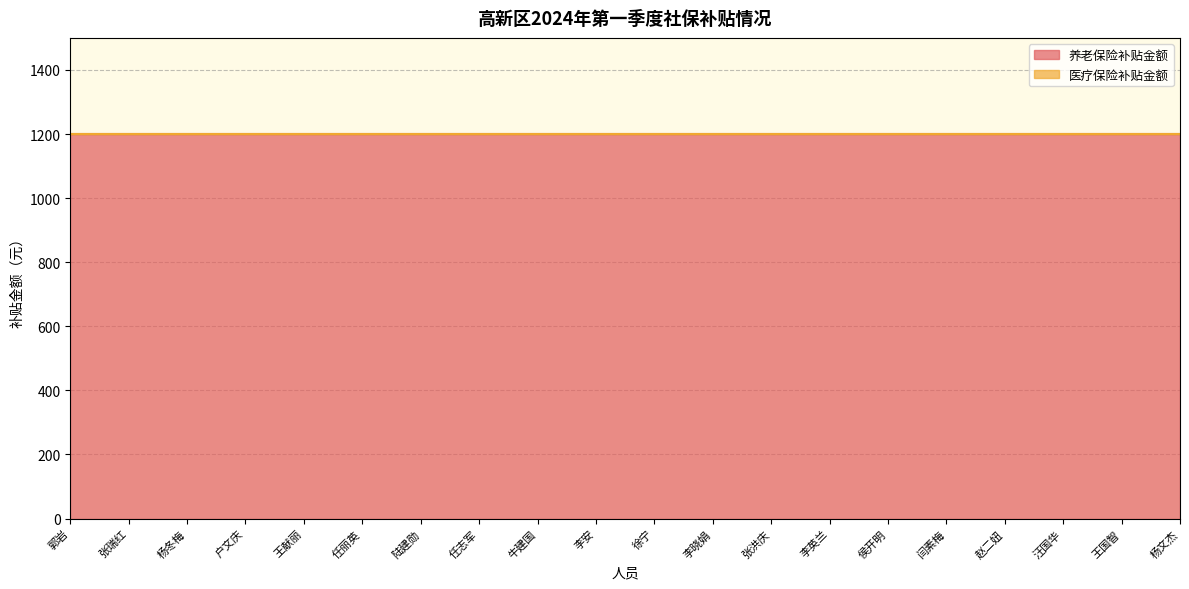

Does the chart display data point markers on the line(s)?

No